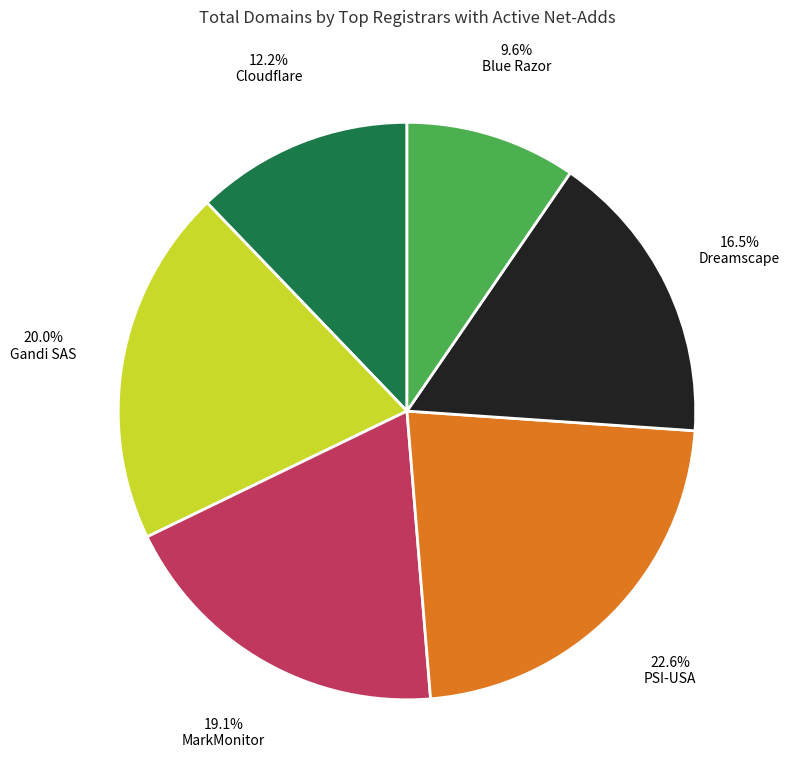

Combined, do MarkMonitor and Gandi SAS account for over 50%?

No